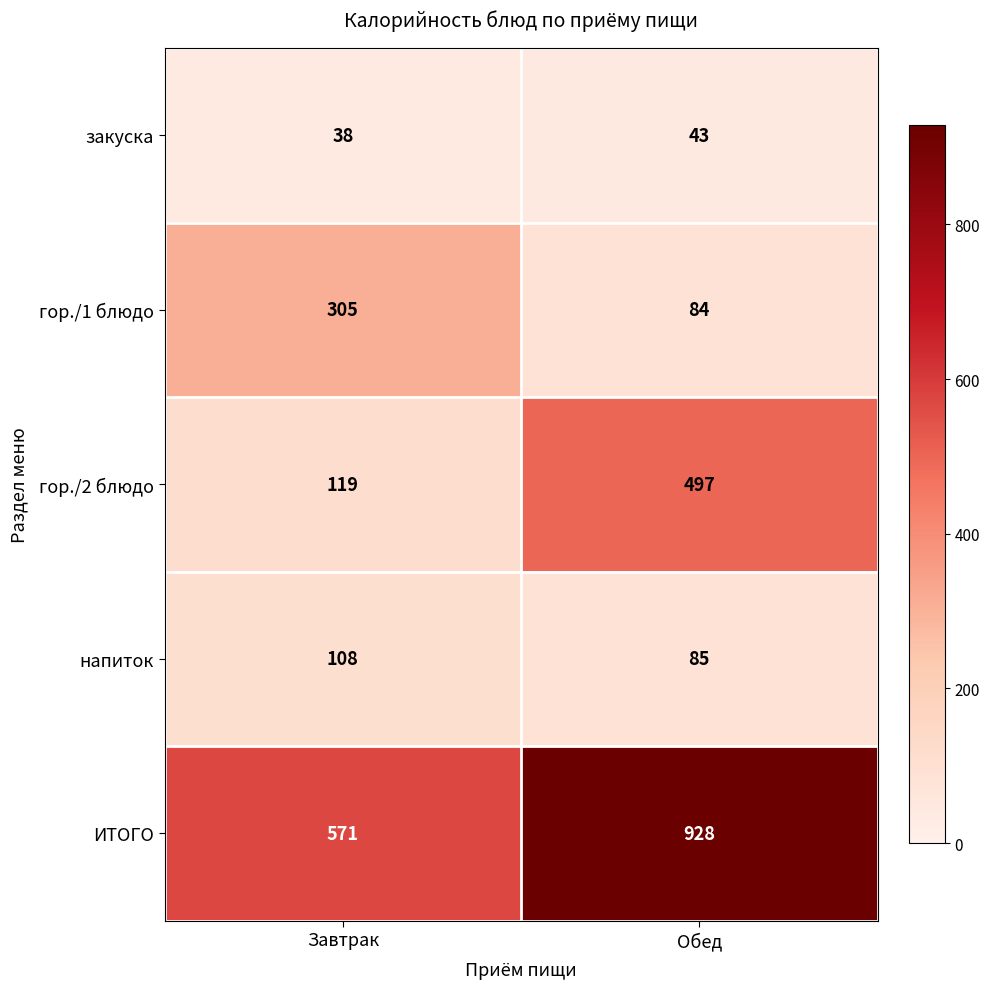

Is it true that ИТОГО equals 909 at Завтрак?

False